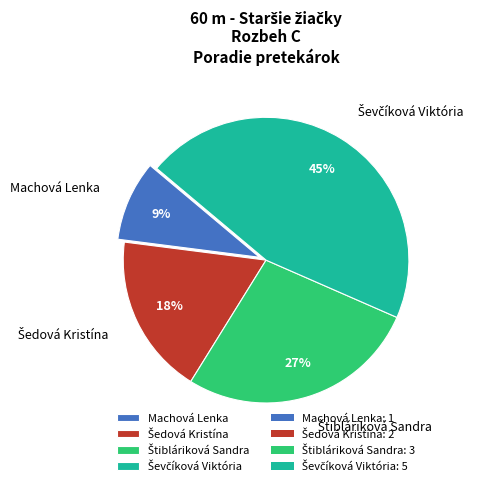

Does Machová Lenka account for over 50% of the chart?

No